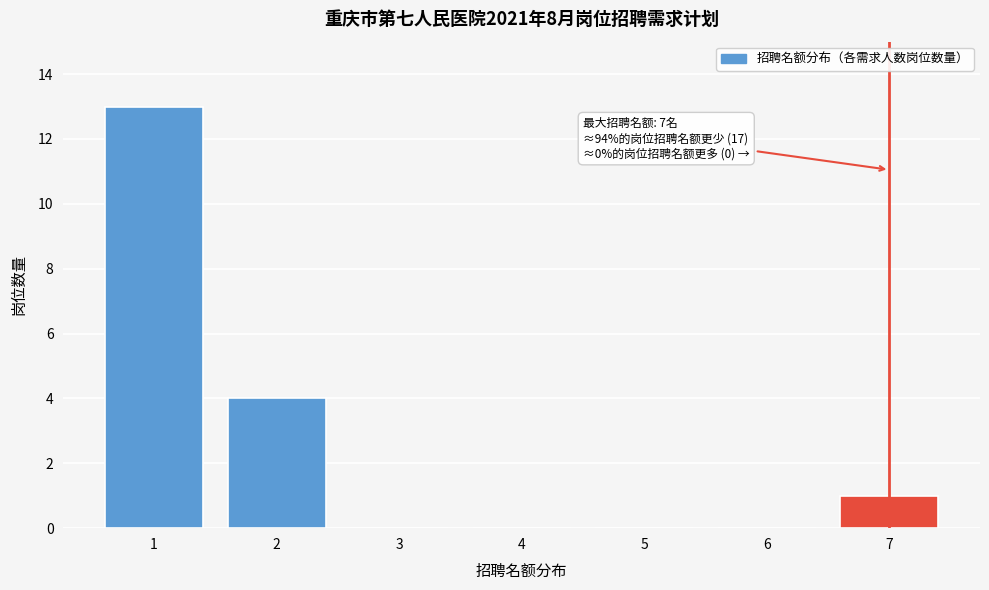

Reading left to right, extract all data points from this chart.

1=13	2=4	3=0	4=0	5=0	6=0	7=1